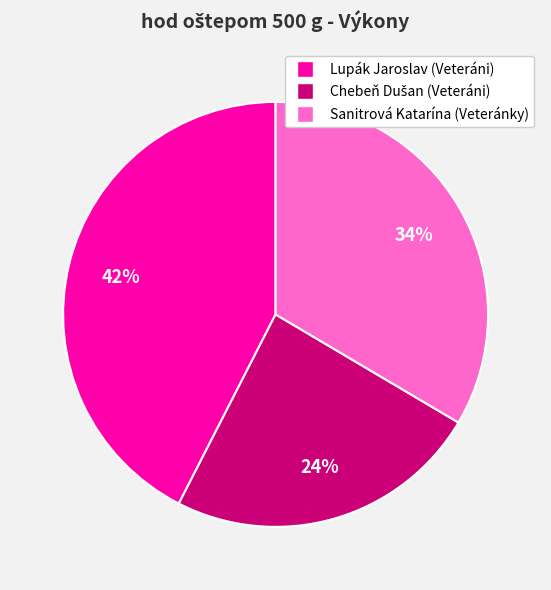

How many segments does this pie chart have?

3